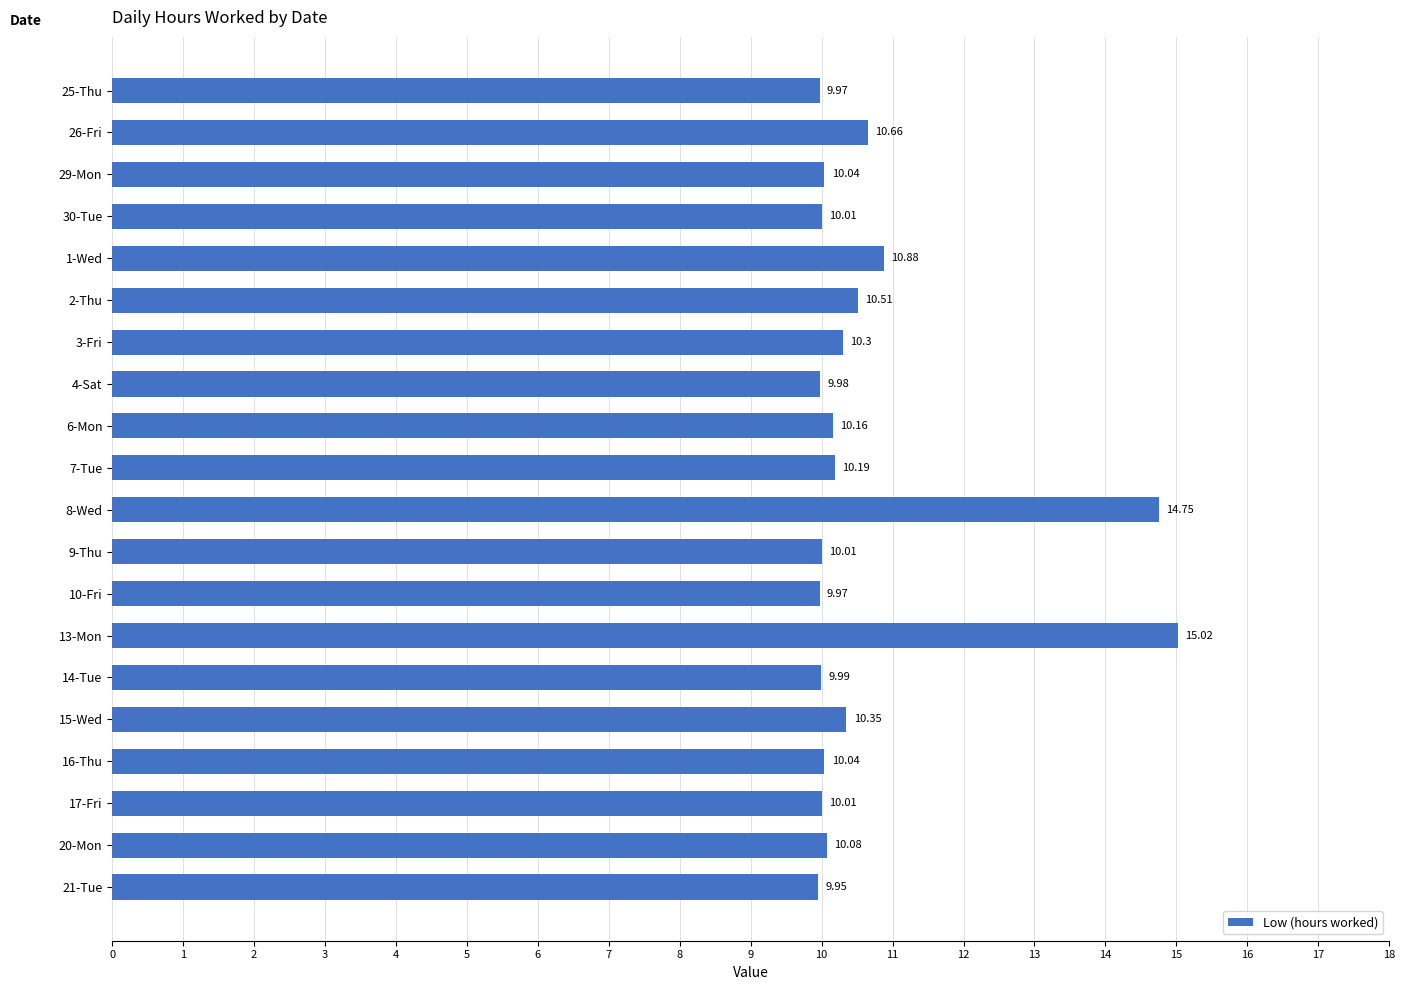

What is the difference between the values at 15-Wed and 26-Fri?

0.3